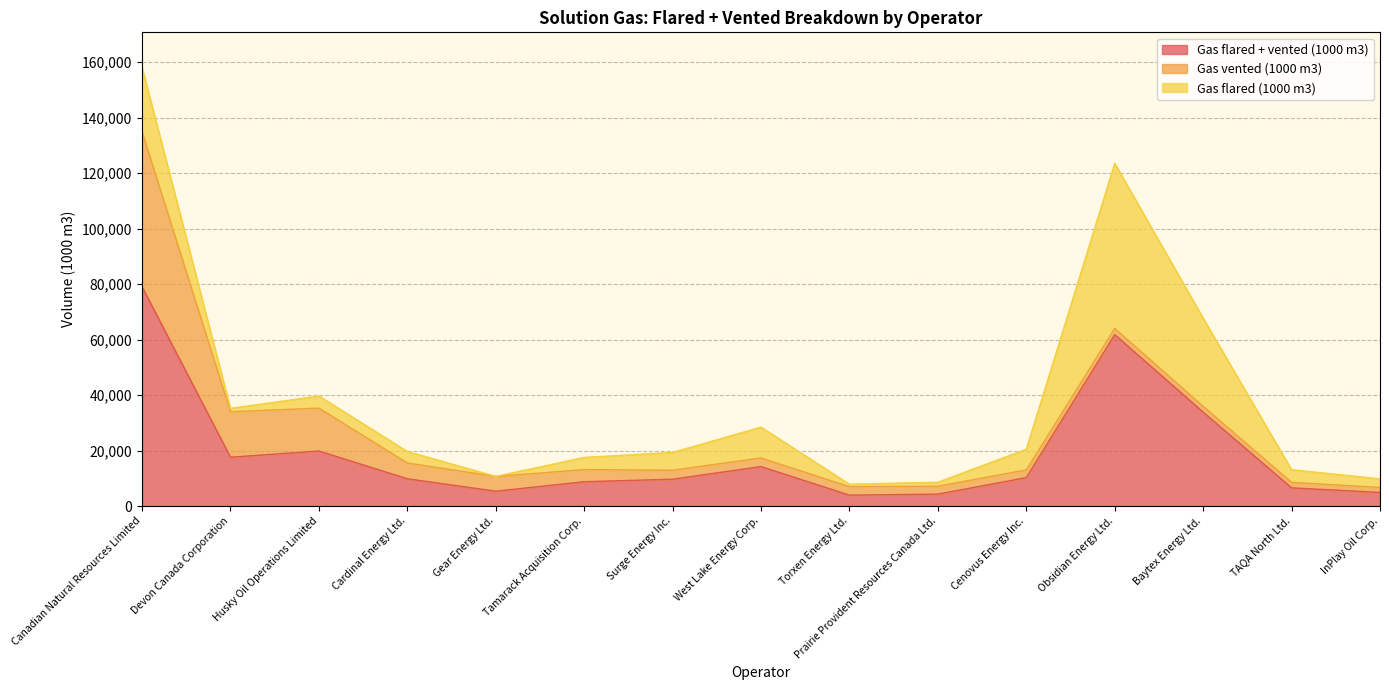

The Gas flared (1000 m3) series shows 41741.7 at Canadian Natural Resources Limited. True or false?

False